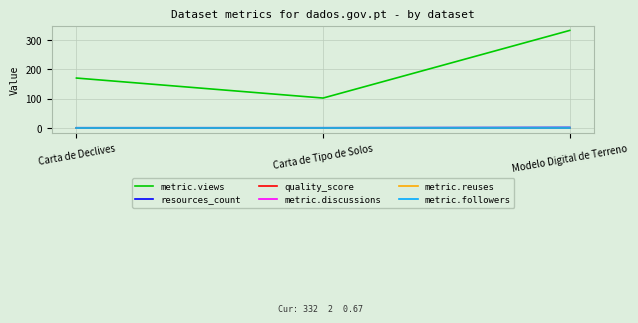

Does the chart display data point markers on the line(s)?

No